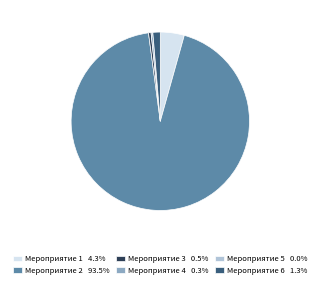

Is the sum of Мероприятие 3 0.5% and Мероприятие 6 1.3% greater than half?

No